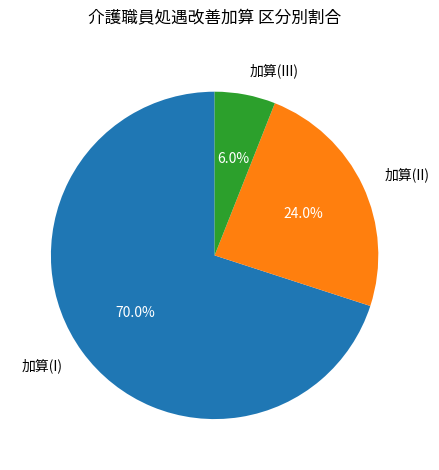

How many segments does this pie chart have?

3